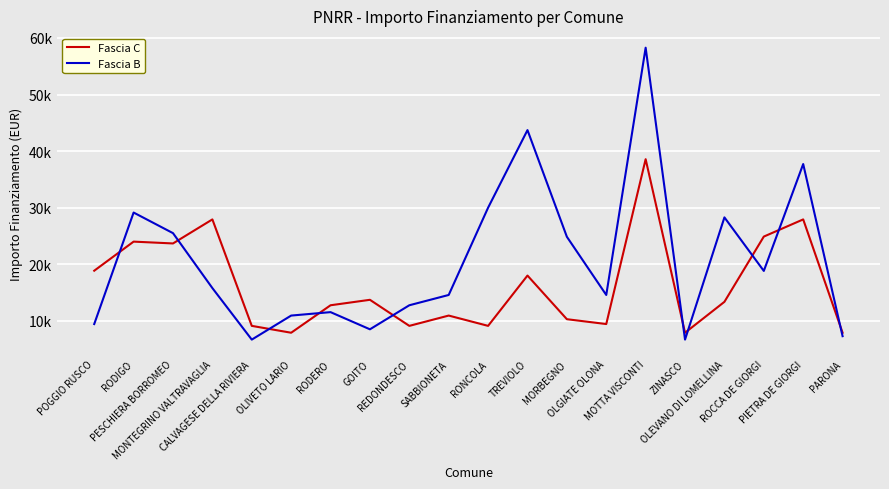

Is it true that Fascia C equals 1981 at RONCOLA?

False